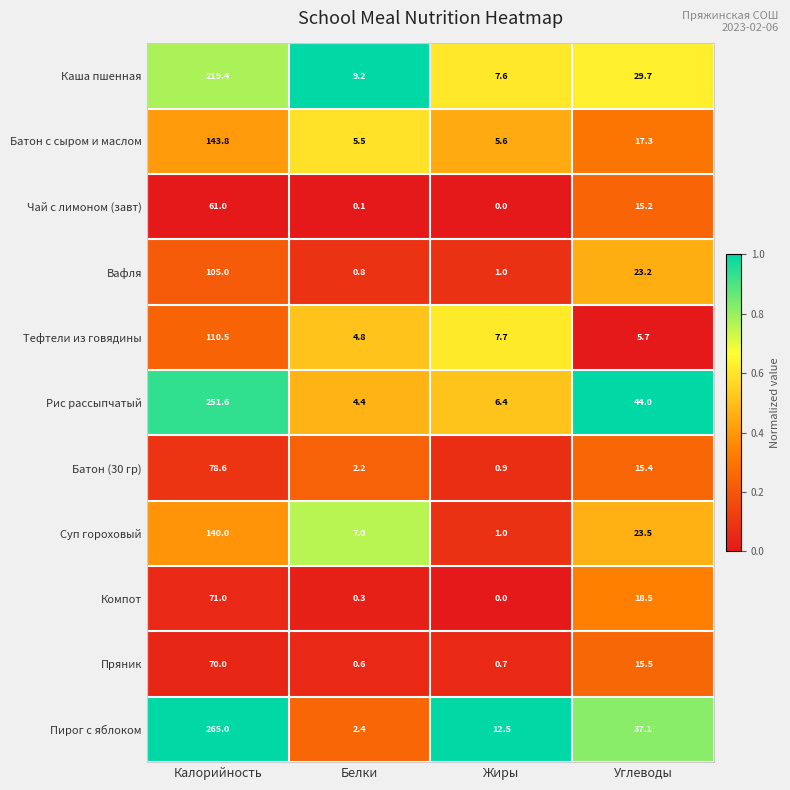

Is it true that Суп гороховый equals 1.0 at Жиры?

True